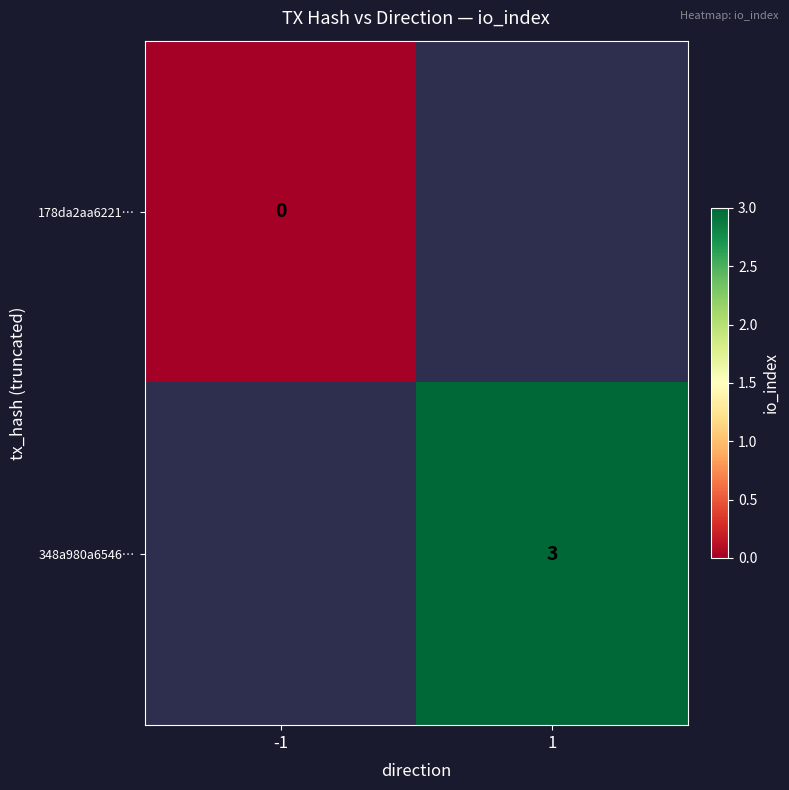

The 348a980a6546… series shows 3 at 1. True or false?

True